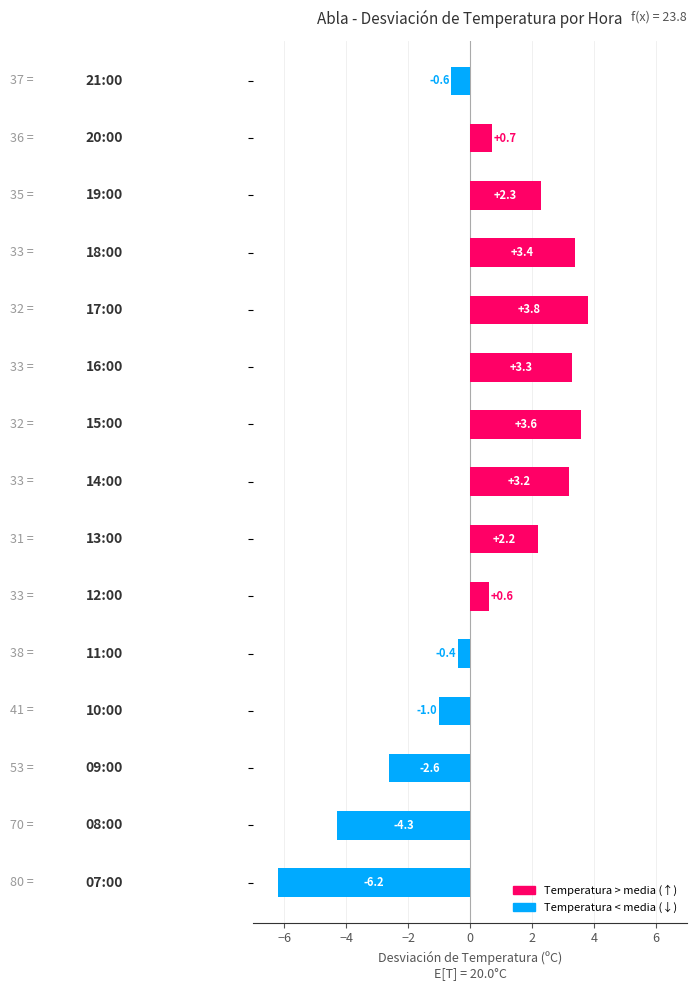

What is the value of the 13th bar from the top?

-2.6